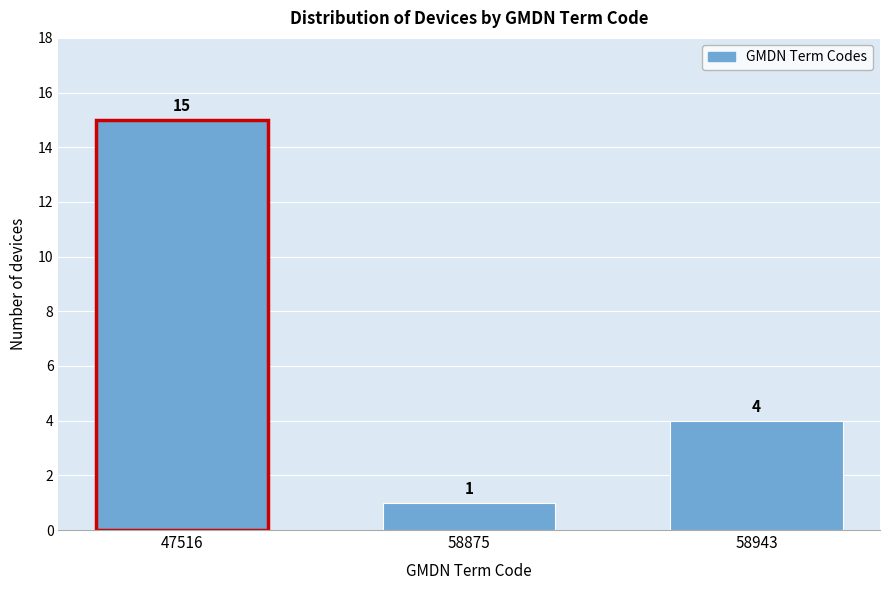

Reading left to right, list all the values displayed in this chart.

15	1	4